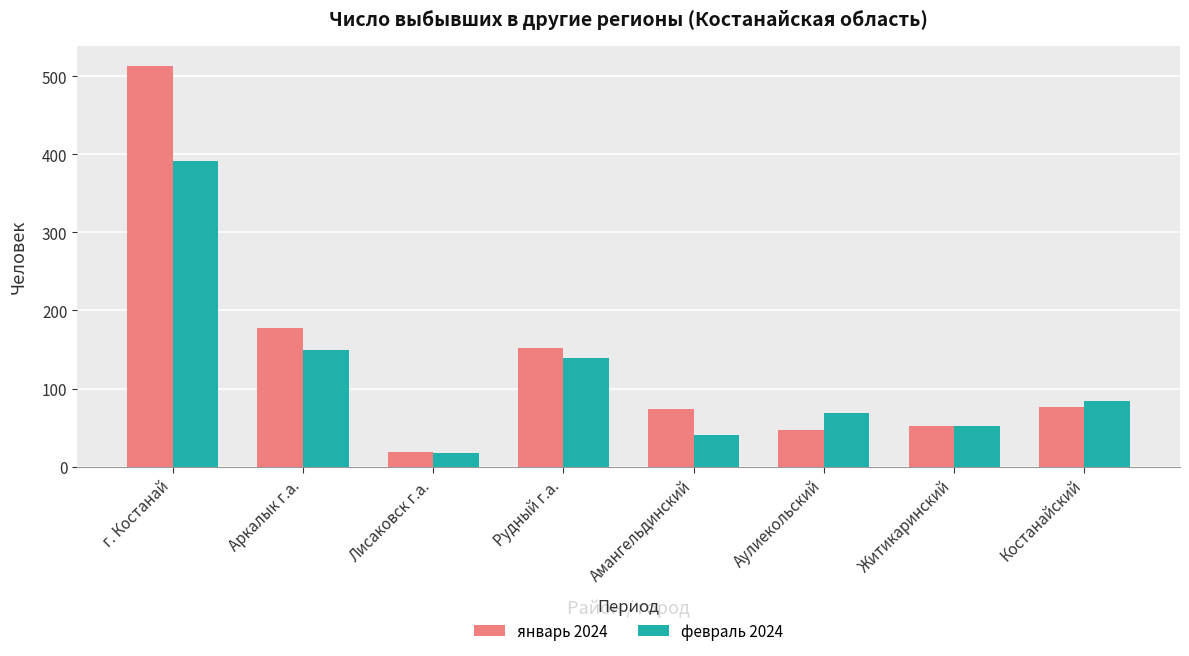

How many groups of bars are there?

8